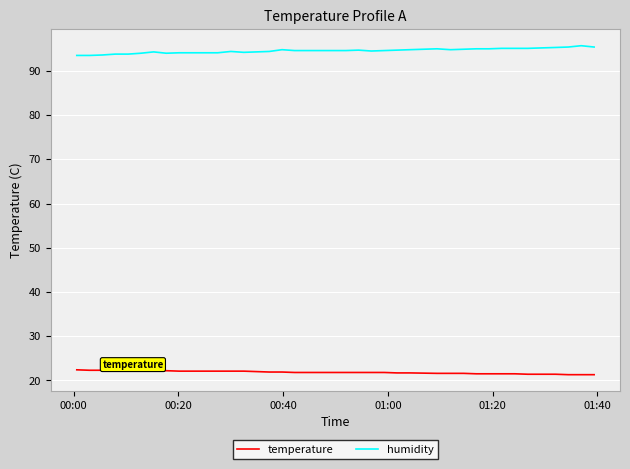

Does the chart display data point markers on the line(s)?

No